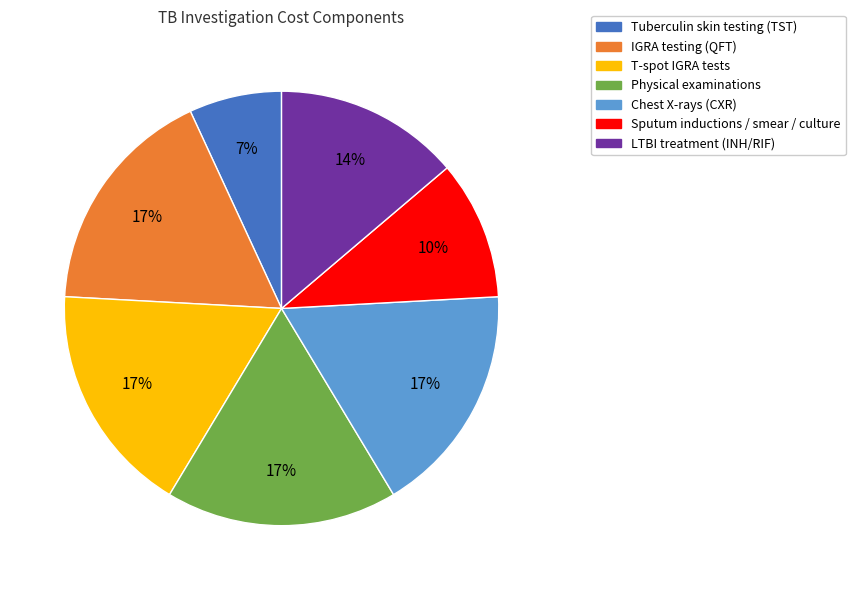

Which category has the smallest portion of the pie?

Tuberculin skin testing (TST)